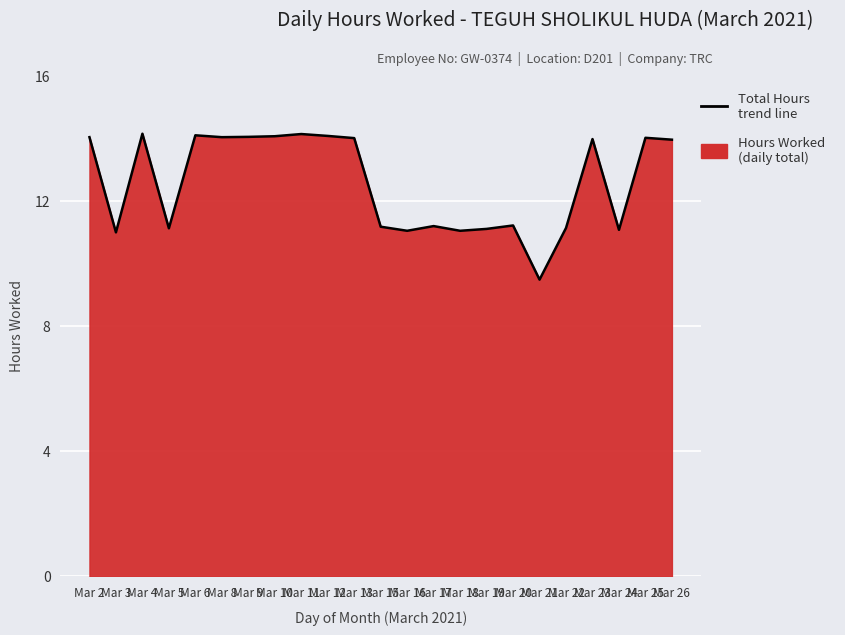

Reading left to right, extract all data points from this chart.

Mar 2=14.0	Mar 3=11.0	Mar 4=14.1	Mar 5=11.1	Mar 6=14.1	Mar 8=14.0	Mar 9=14.0	Mar 10=14.1	Mar 11=14.1	Mar 12=14.1	Mar 13=14.0	Mar 15=11.2	Mar 16=11.0	Mar 17=11.2	Mar 18=11.0	Mar 19=11.1	Mar 20=11.2	Mar 21=9.5	Mar 22=11.1	Mar 23=14.0	Mar 24=11.1	Mar 25=14.0	Mar 26=13.9